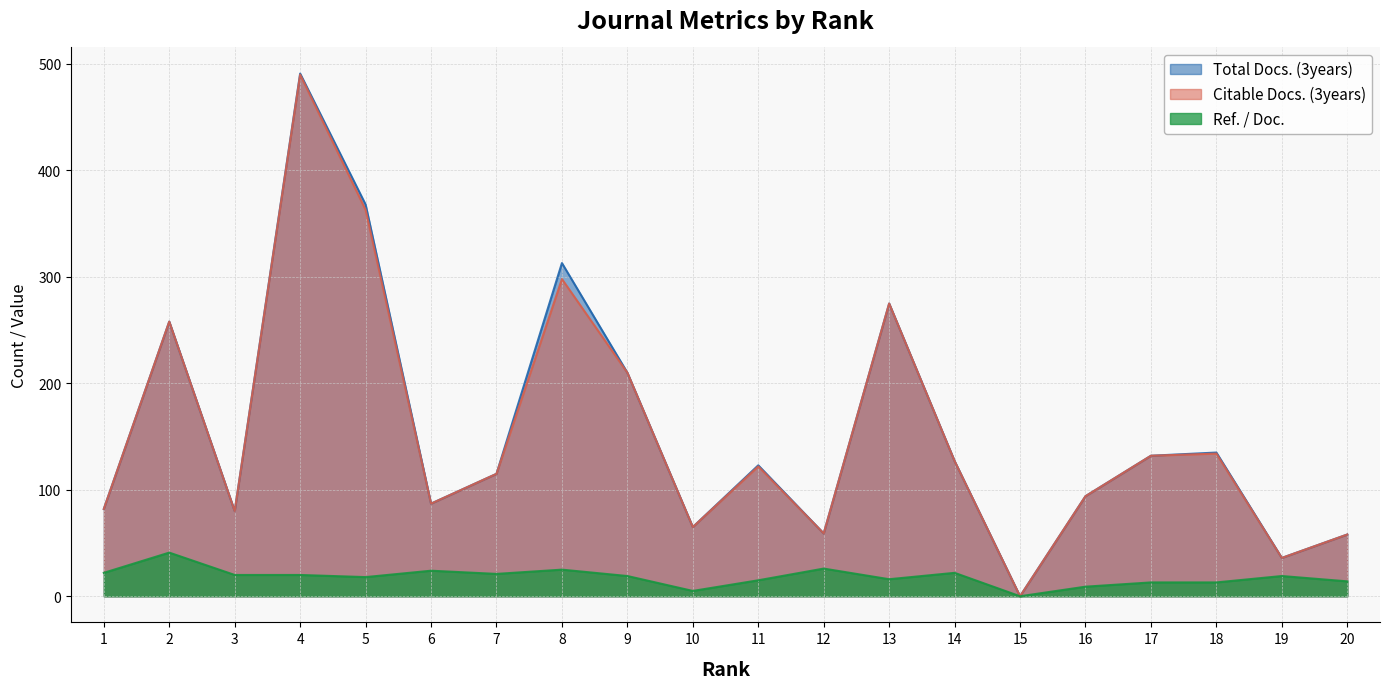

At how many categories does at least one series exceed 53?

18